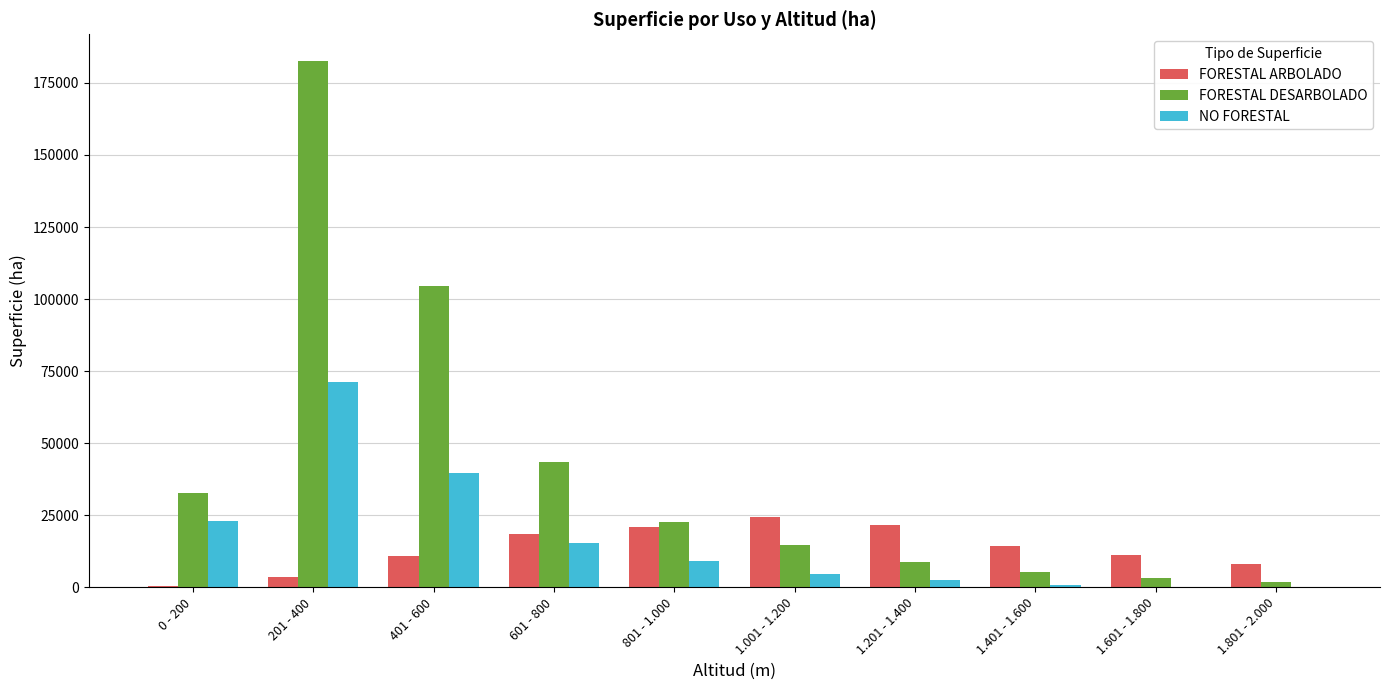

What are all the series names shown in the legend?

FORESTAL ARBOLADO, FORESTAL DESARBOLADO, NO FORESTAL